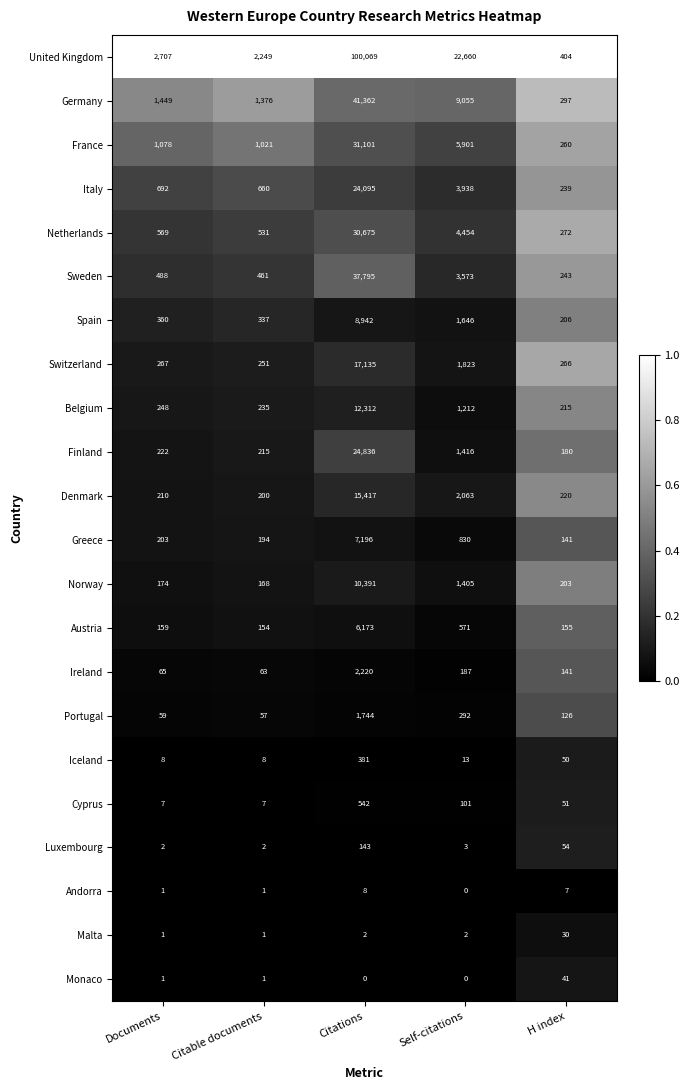

What is the spread (max minus min) of values at Citations?

100069